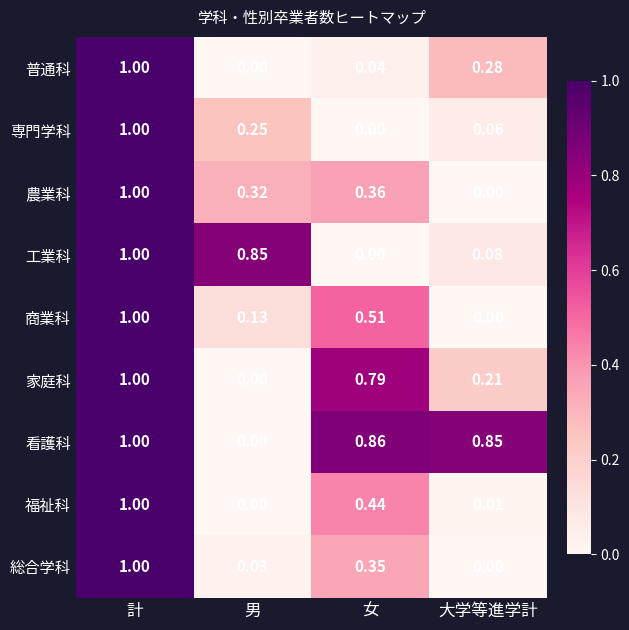

How many series are shown in this chart?

9